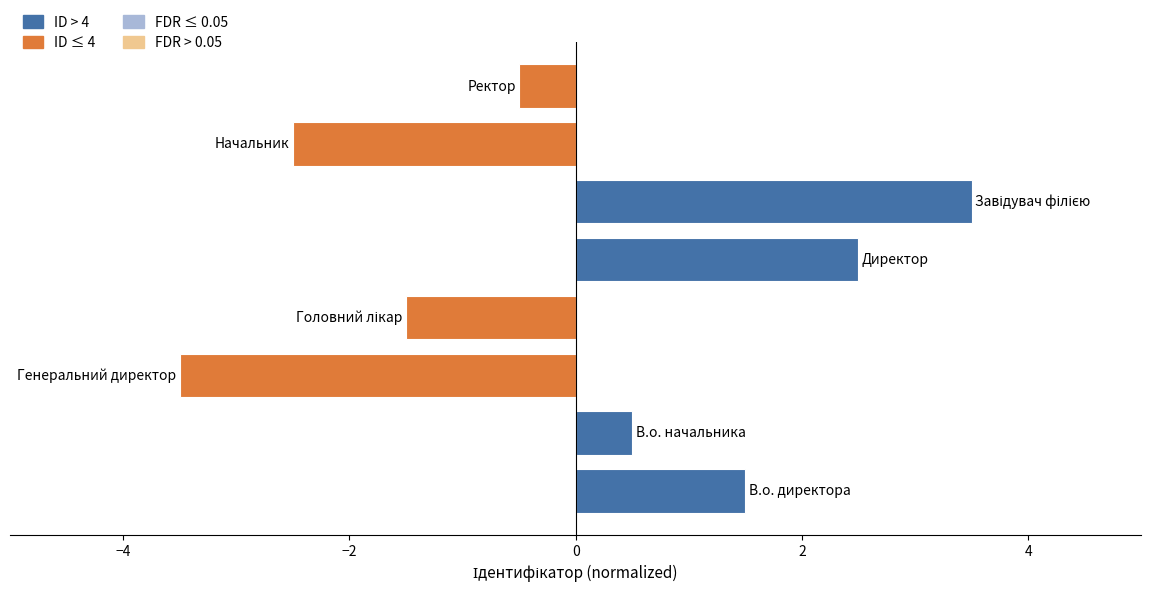

List the labels in order of value, largest first.

Завідувач філією, Директор, В.о. директора, В.о. начальника, Ректор, Головний лікар, Начальник, Генеральний директор